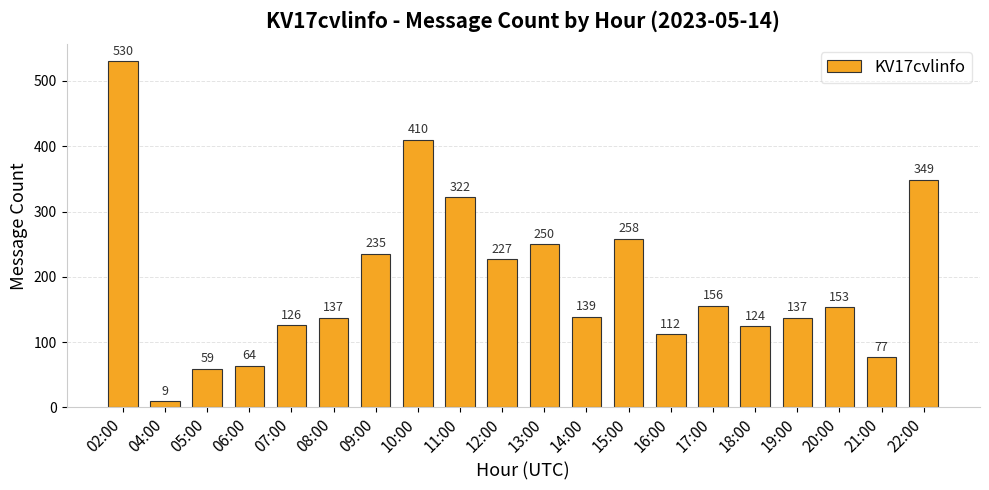

What is the difference between the values at 13:00 and 08:00?

113